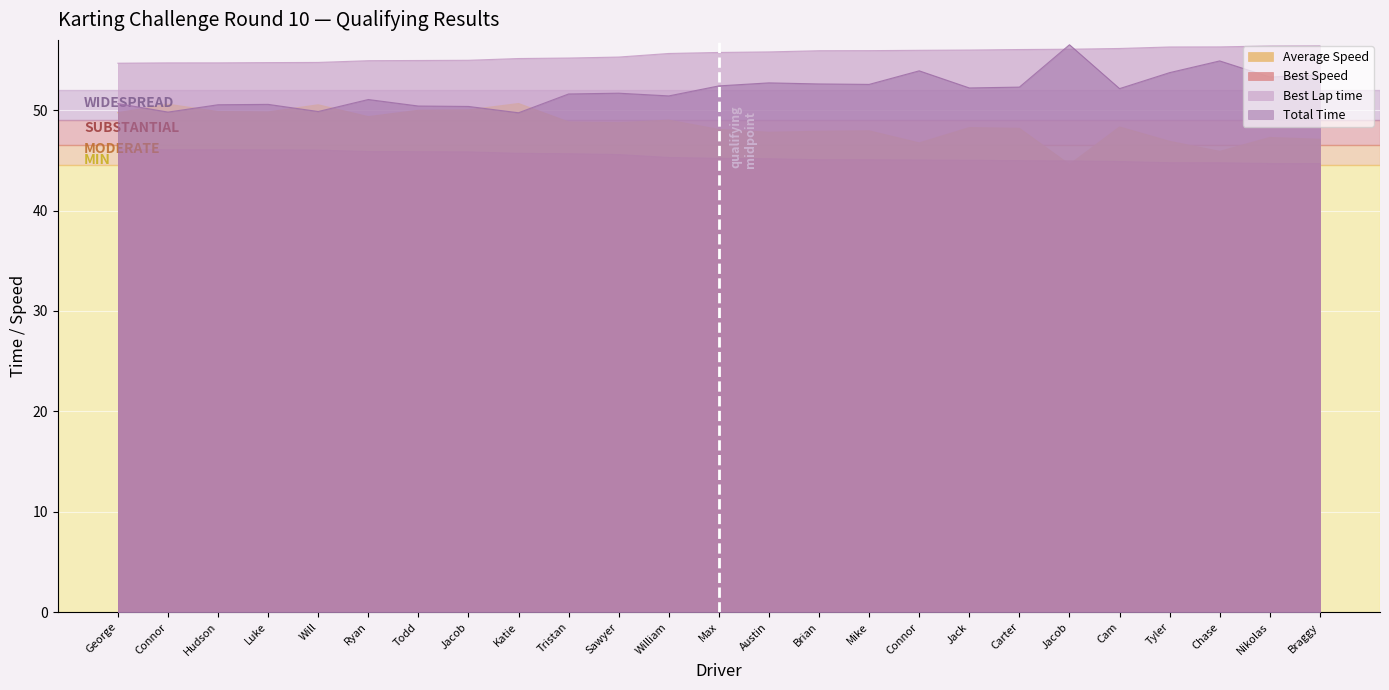

At how many categories does at least one series exceed 47?

25